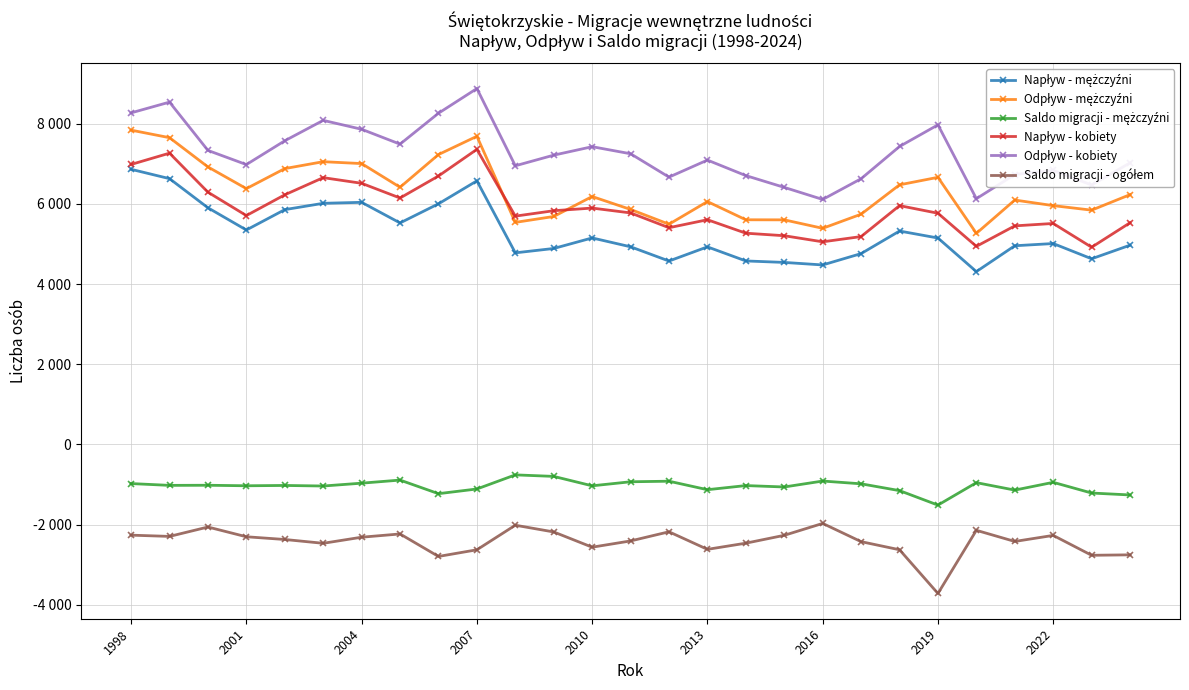

Does the chart have visible grid lines?

Yes